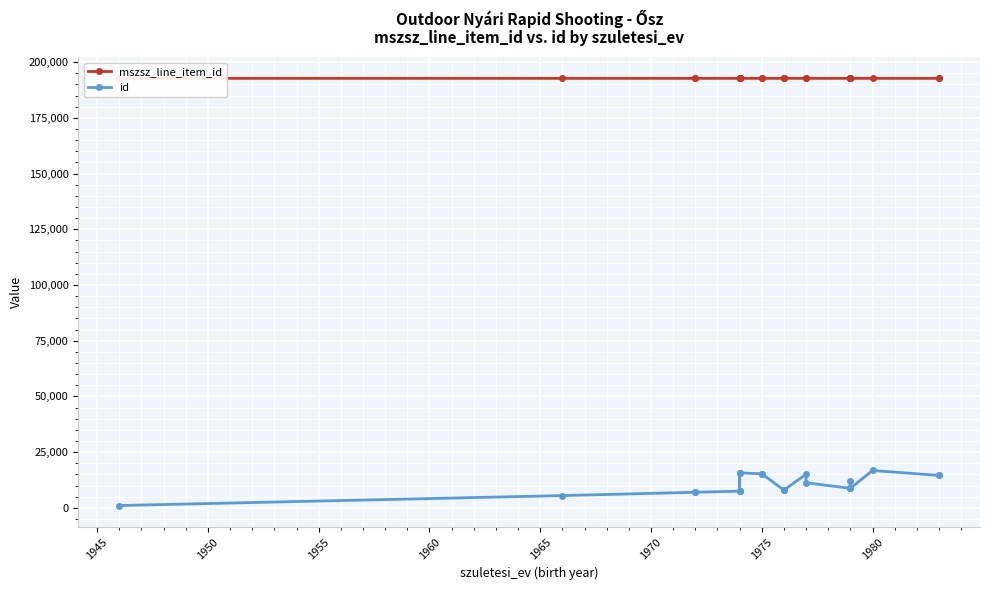

In id, how many points are lower than both neighbors (excluding endpoints)?

2